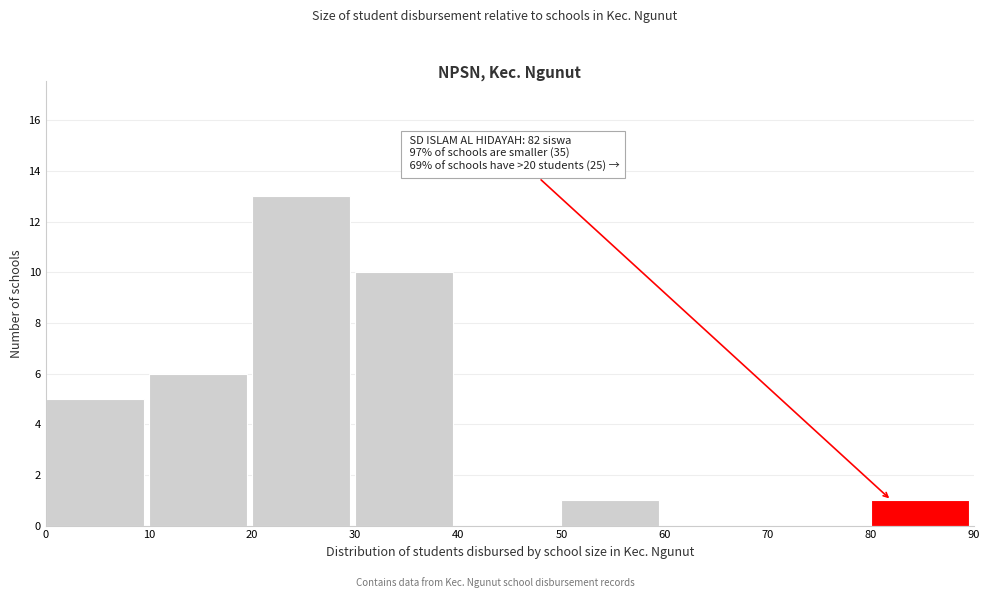

Over which range of the x-axis is the bar tallest?

20 to 30